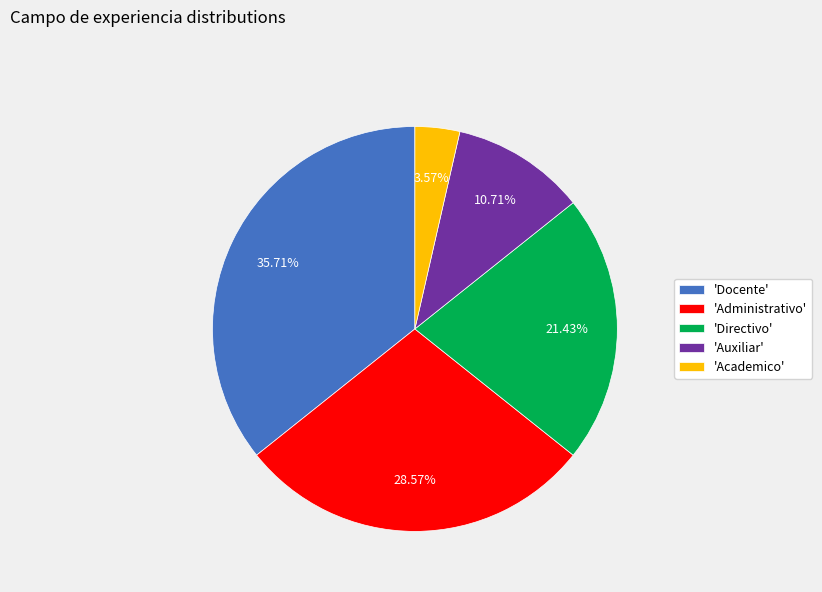

Approximately how many times larger is the value at 'Directivo' compared to 'Auxiliar'?

2.0